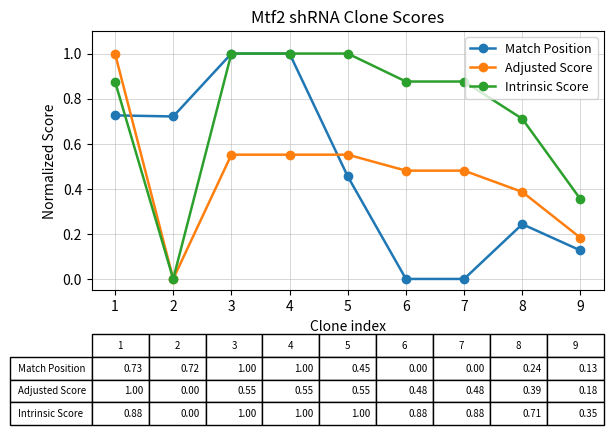

At which category does Adjusted Score reach its first local valley?

2